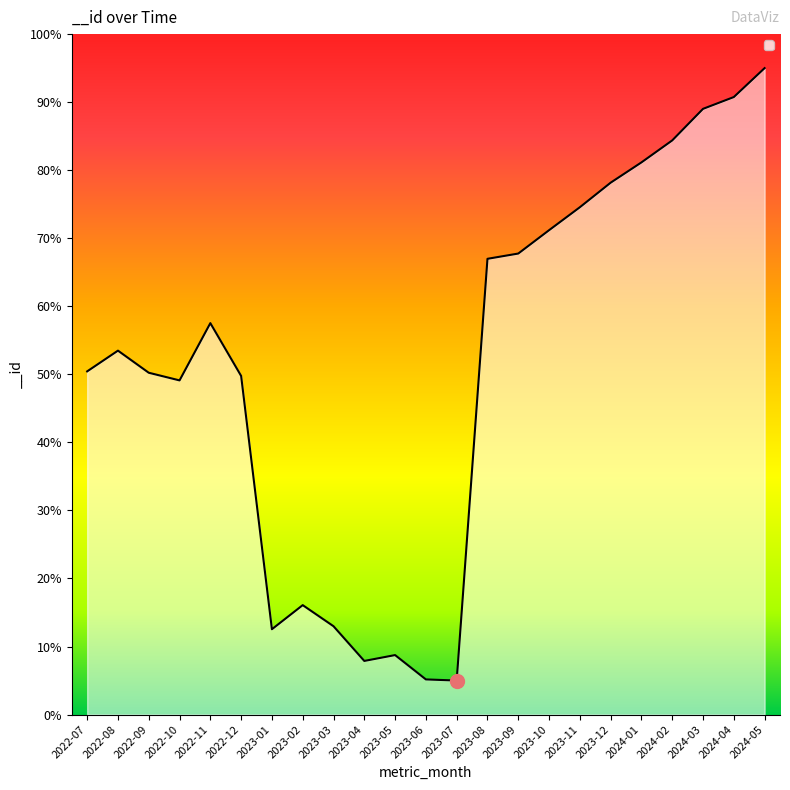

At which category does the data reach its first local peak?

2022-08